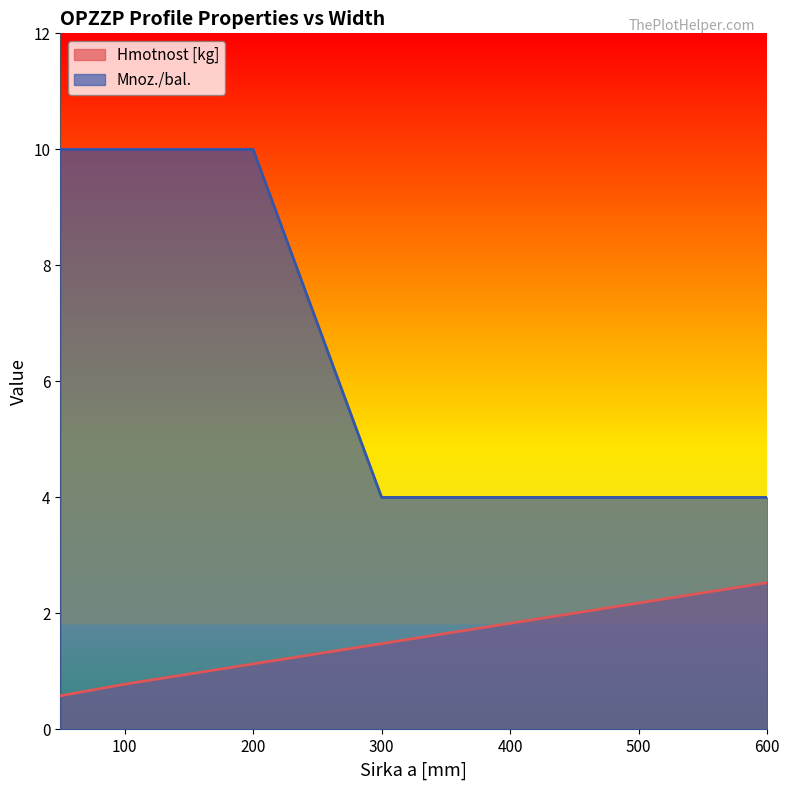

What is the approximate value of Hmotnost [kg] at 600?

2.5